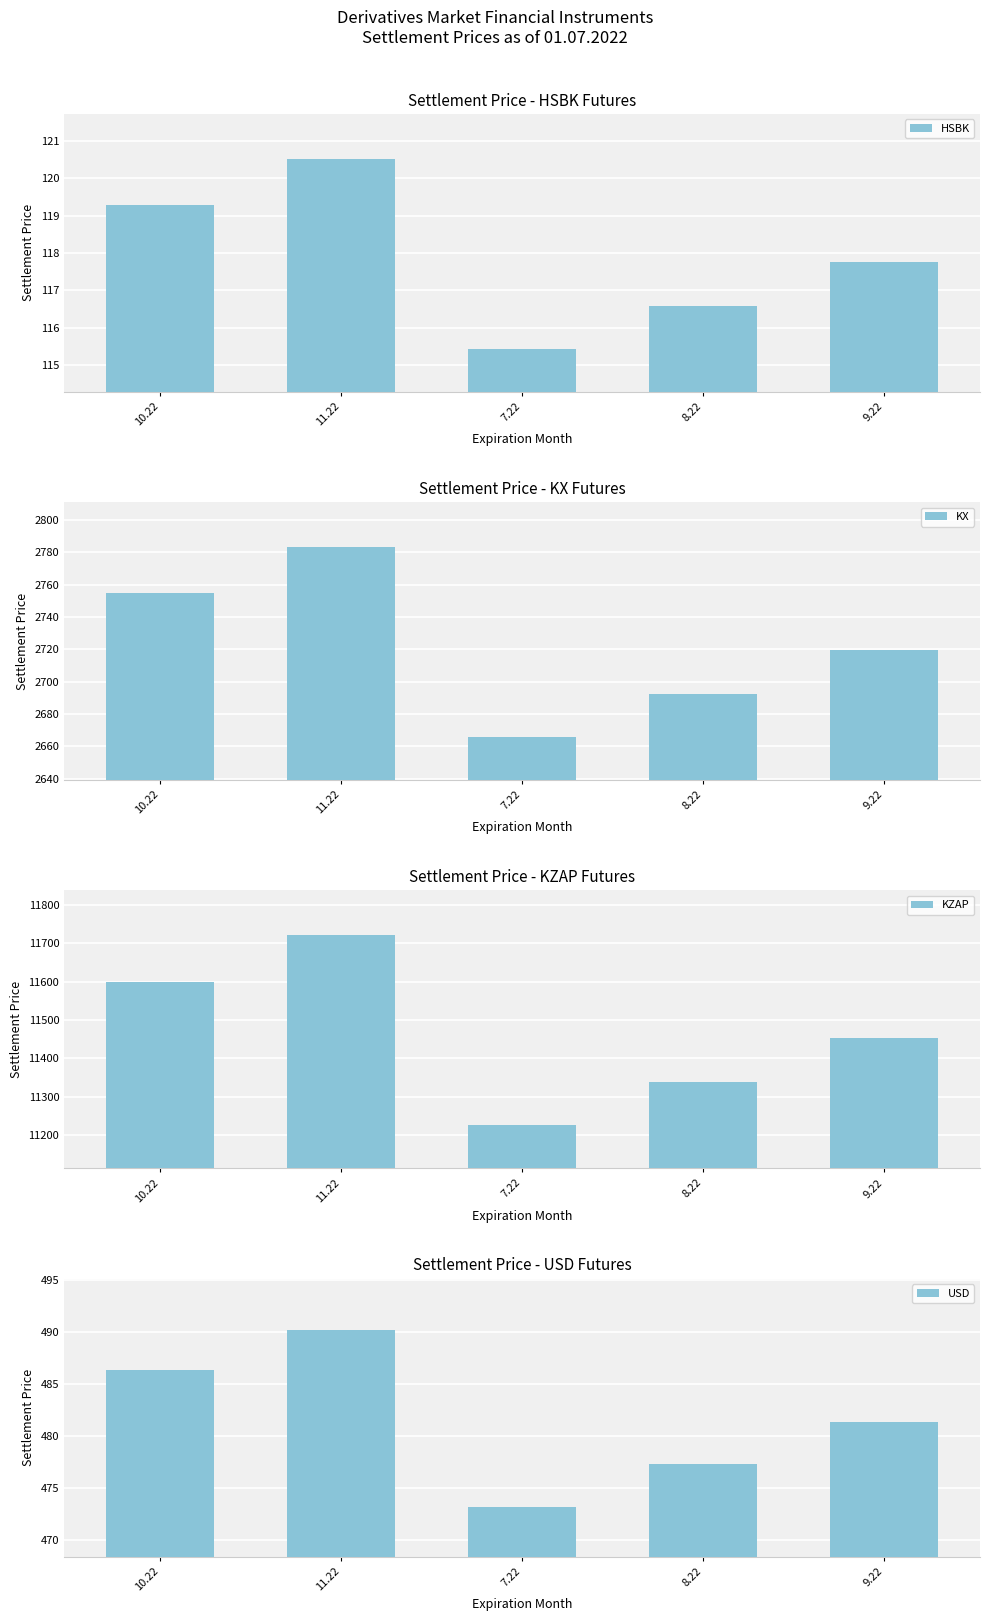

At which category is the sum across all series the highest?

11.22